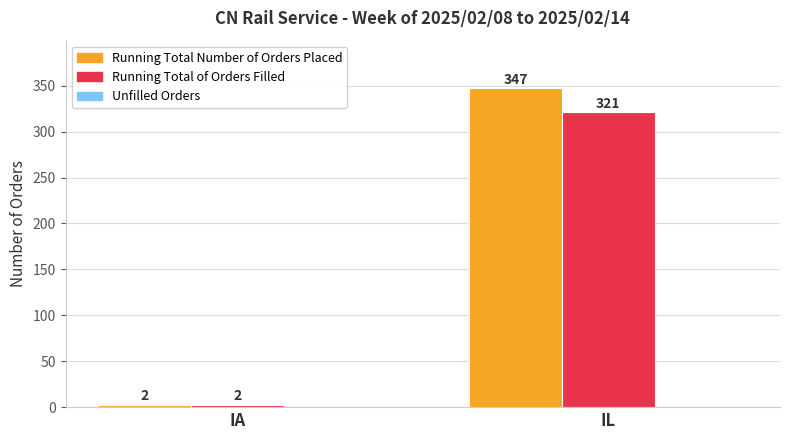

At which label is Running Total of Orders Filled closest to 161?

IA